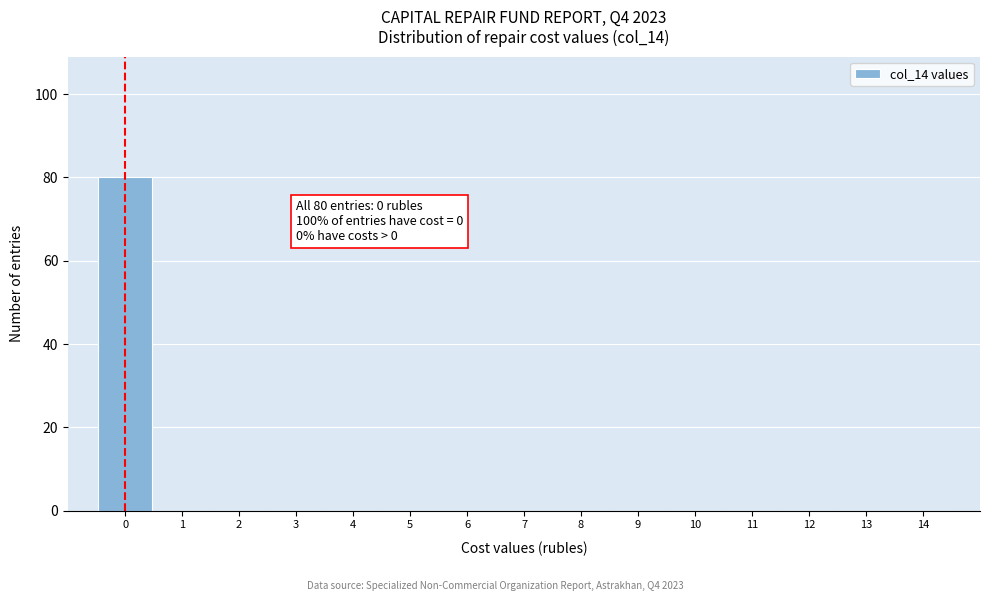

Over which range of the x-axis is the bar tallest?

-0.5 to 0.5